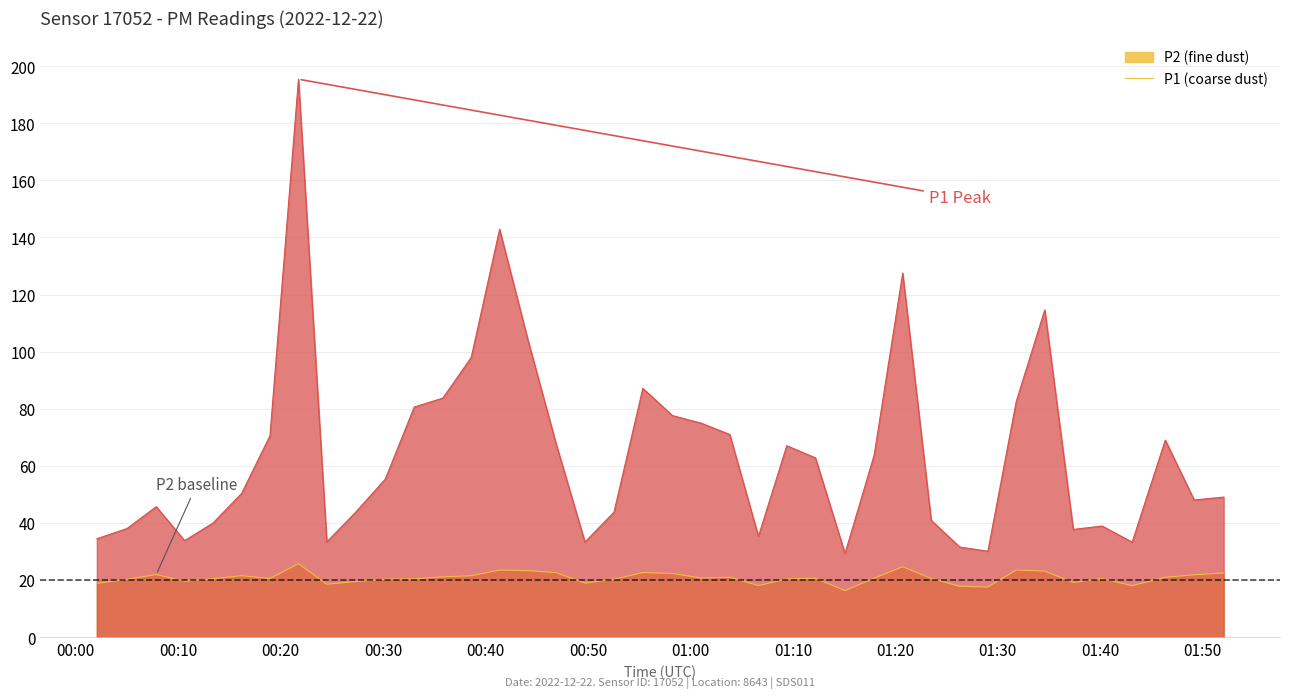

Reading right to left, what are all the values shown in this chart?

P1: 49.0	48.0	69.0	33.2	38.9	37.7	114.6	82.5	30.1	31.5	40.9	127.5	63.8	29.3	62.8	67.0	35.3	71.0	74.9	77.6	87.1	43.8	33.3	67.7	104.1	142.9	98.0	83.7	80.6	55.3	43.7	33.3	195.4	70.5	50.3	39.9	33.8	45.7	38.0	34.4
P2: 22.5	21.8	20.9	18.0	20.5	19.1	23.1	23.5	17.5	17.8	20.5	24.6	20.6	16.3	20.6	20.3	18.0	21.0	20.7	22.3	22.6	20.2	18.9	22.6	23.3	23.5	21.5	21.1	20.4	20.3	19.4	18.5	25.7	20.5	21.5	20.4	19.6	21.9	20.2	18.8